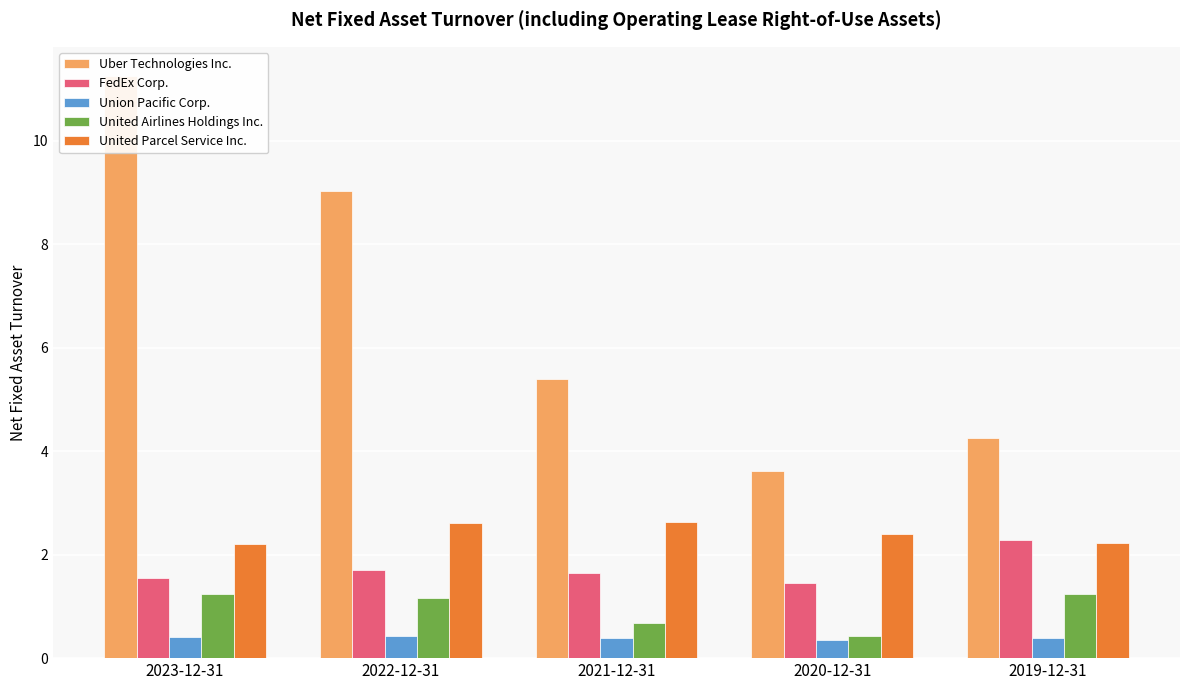

List the series in order of their peak value, highest first.

Uber Technologies Inc., United Parcel Service Inc., FedEx Corp., United Airlines Holdings Inc., Union Pacific Corp.